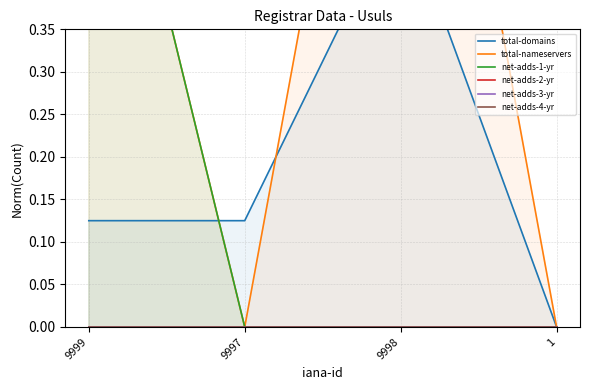

Does the chart have visible grid lines?

Yes